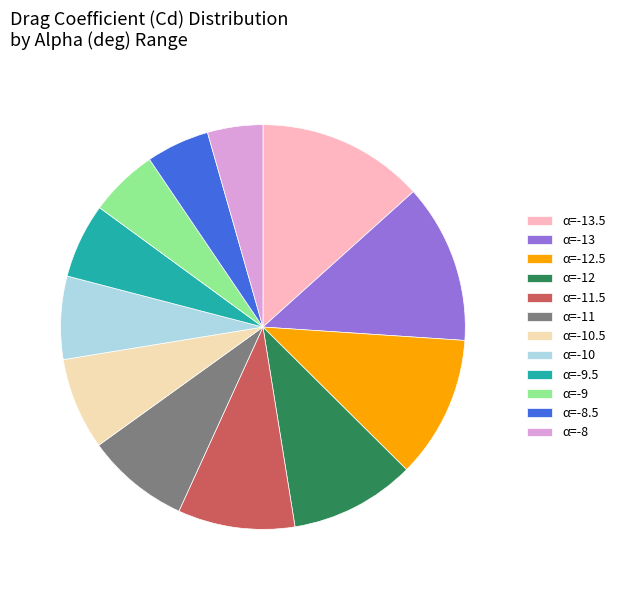

Does any single category account for the majority?

No